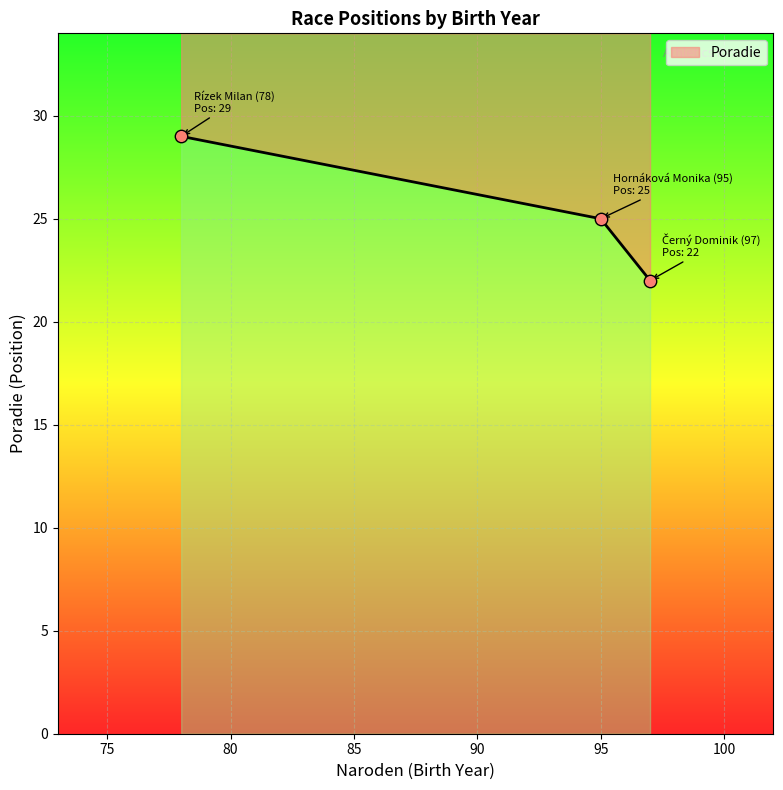

What is the change in value from Černý Dominik (97) to Hornáková Monika (95)?

+3